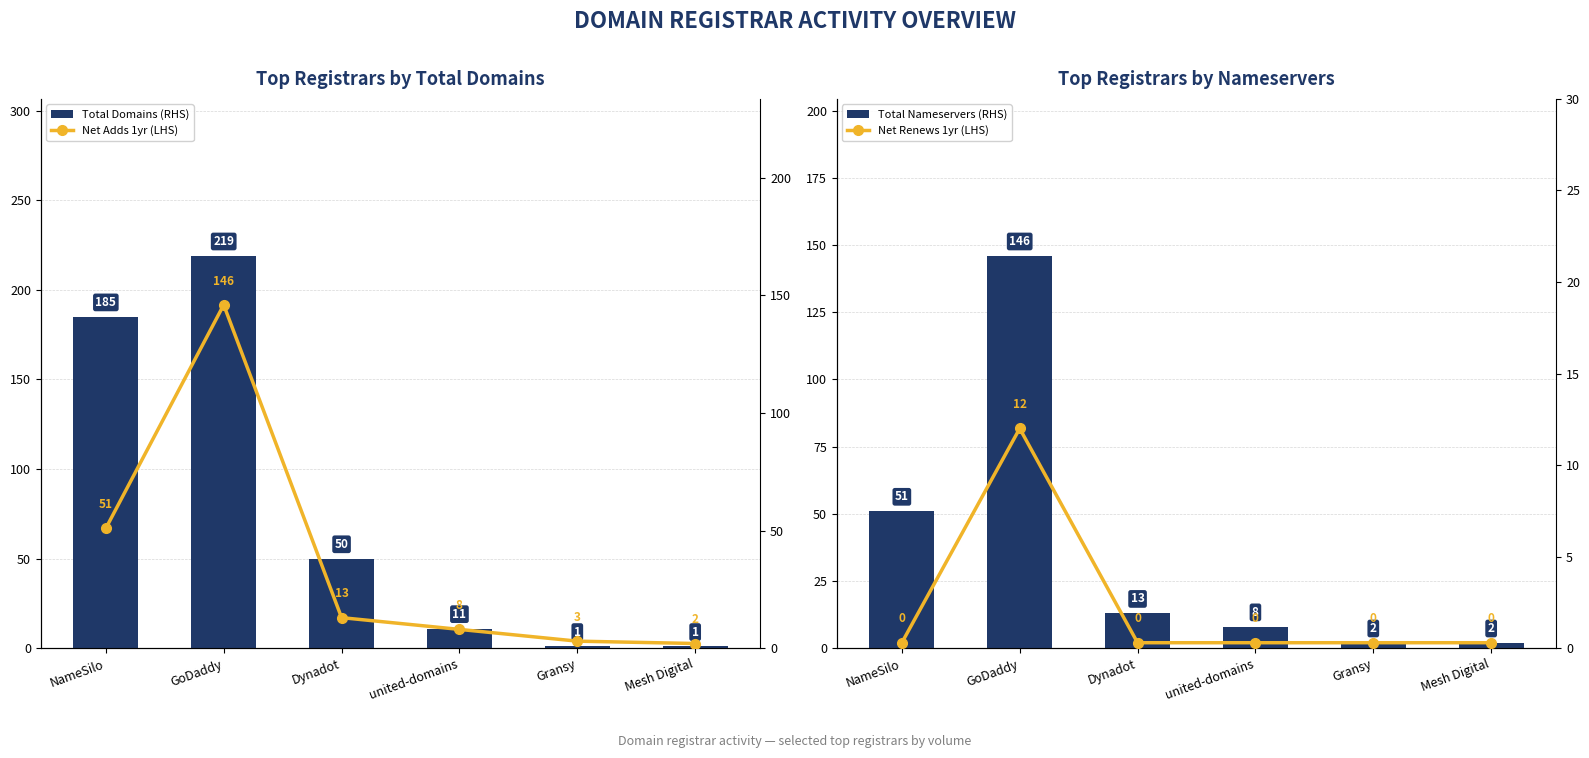

Where does the Net Adds 1yr (LHS) series first go above 13?

NameSilo